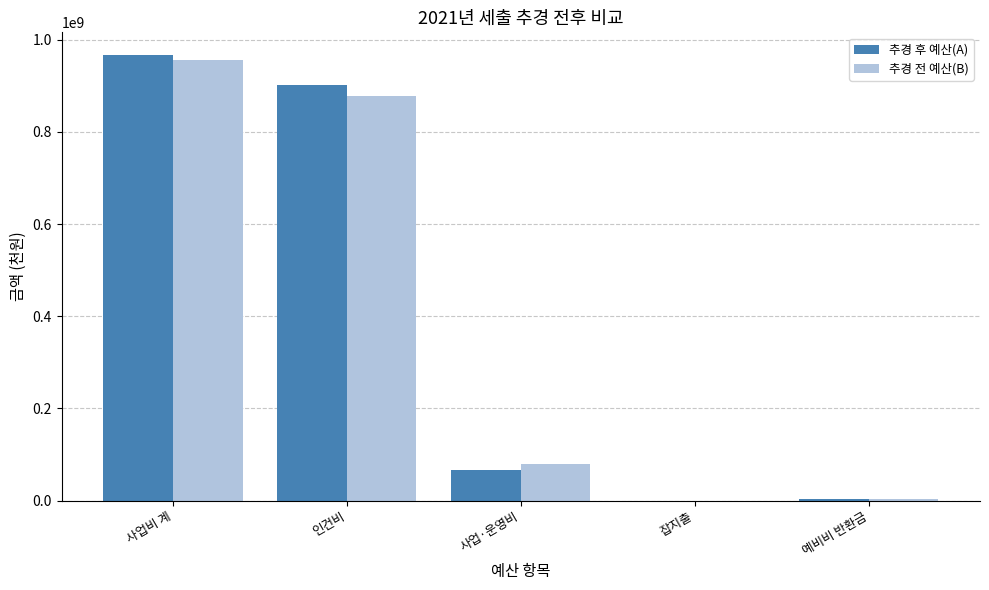

The 추경 후 예산(A) series shows 901096000 at 인건비. True or false?

True